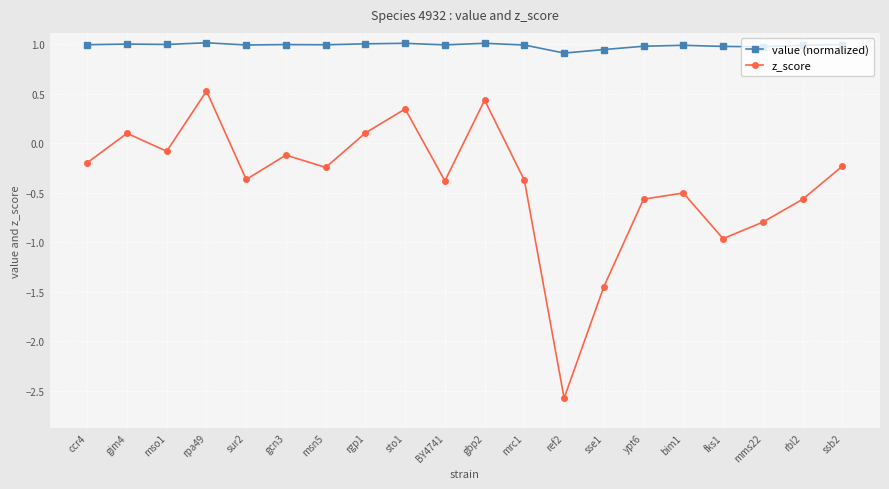

True or false: z_score and value (normalized) intersect in this chart.

False